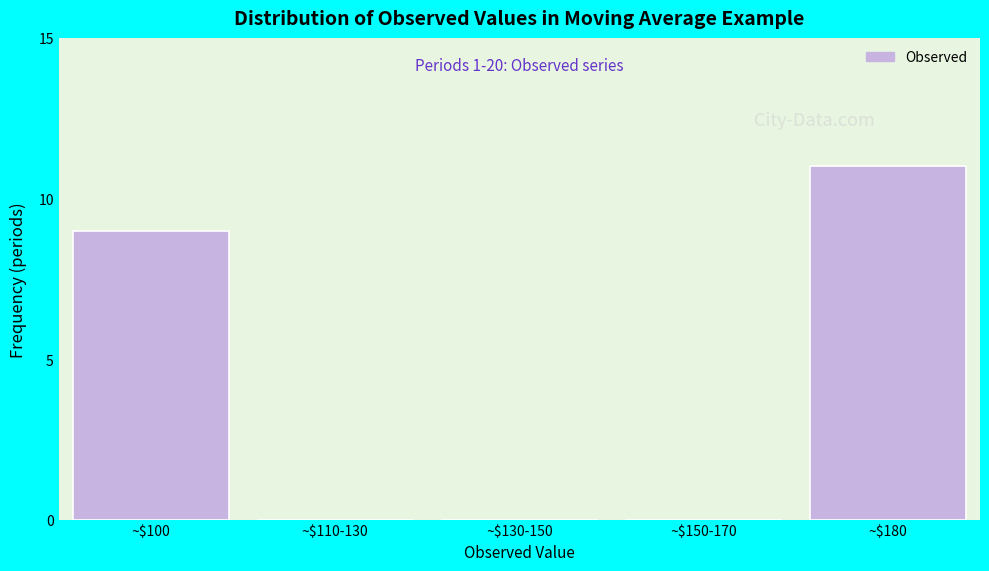

What is the maximum value shown in the chart?

11